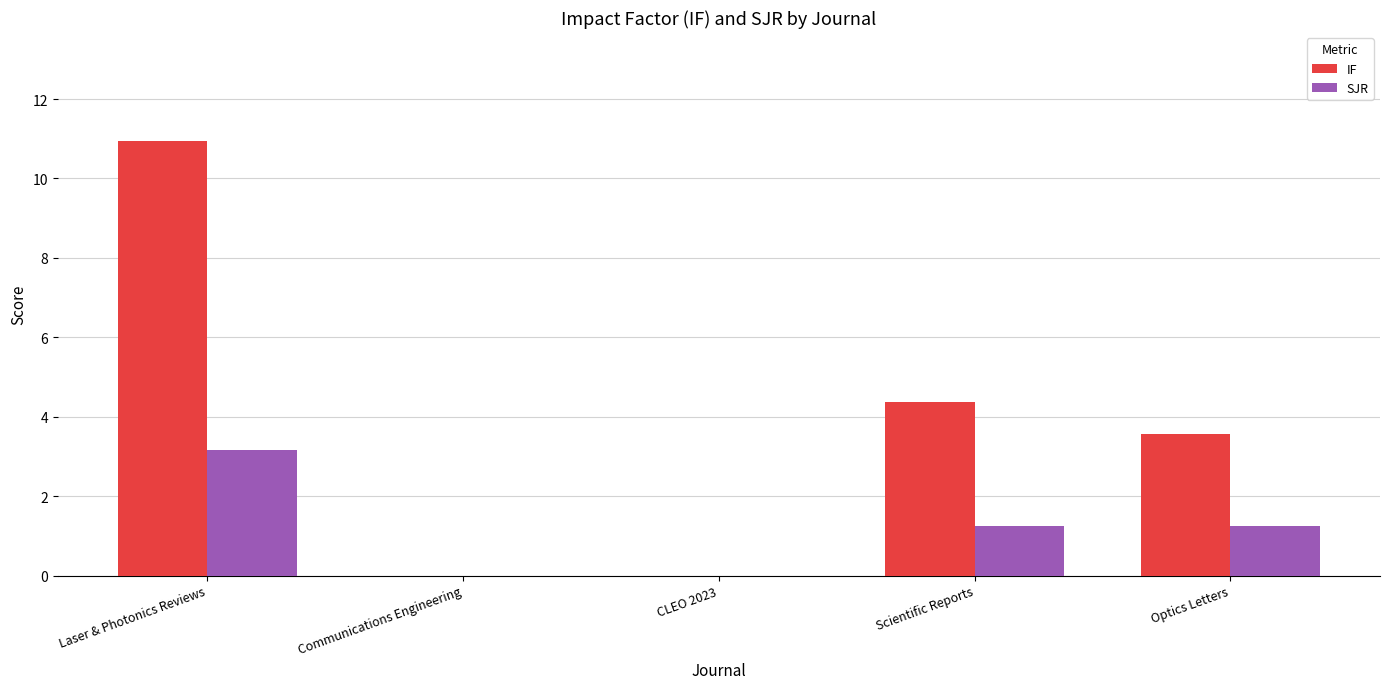

Is the value of SJR at CLEO 2023 greater than the value of IF at Optics Letters?

No